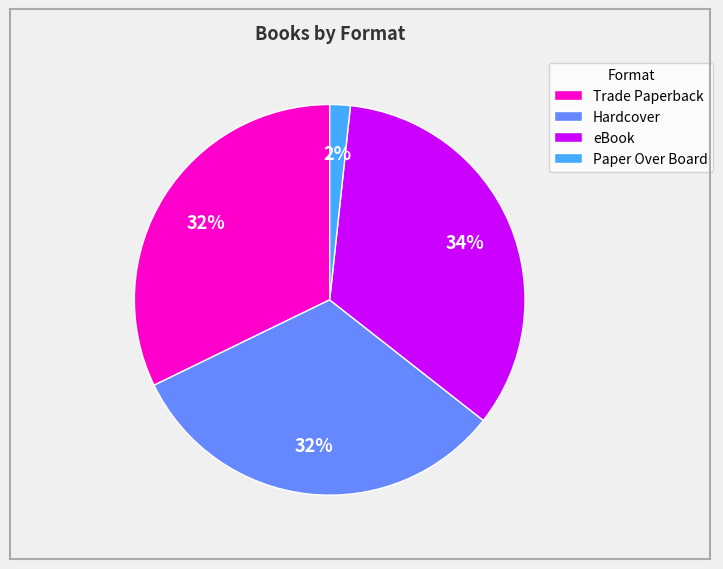

Between eBook and Hardcover, which is larger?

eBook